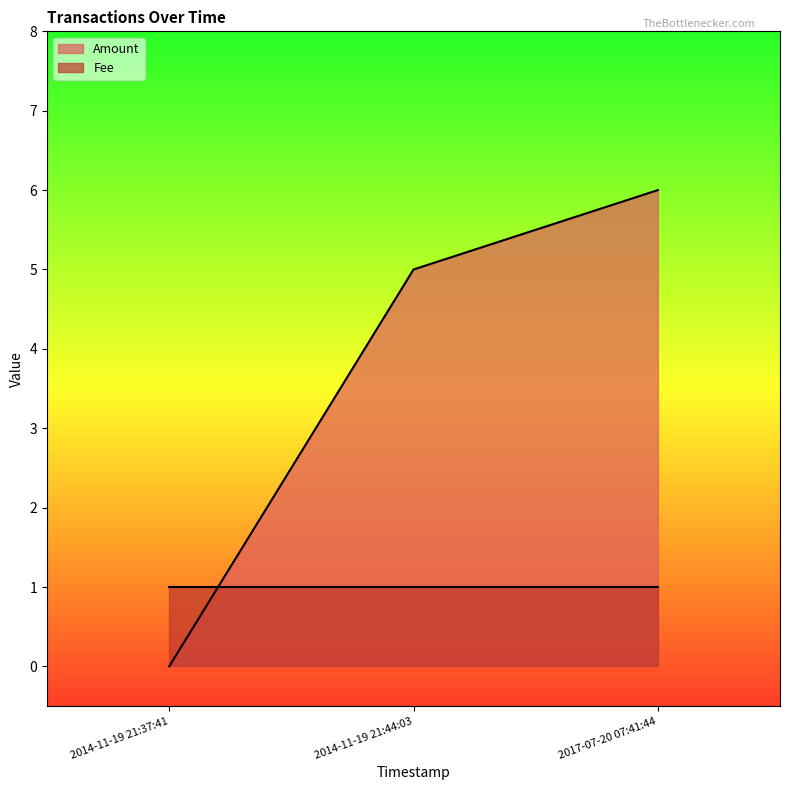

Where does the data first go above 5?

2017-07-20 07:41:44